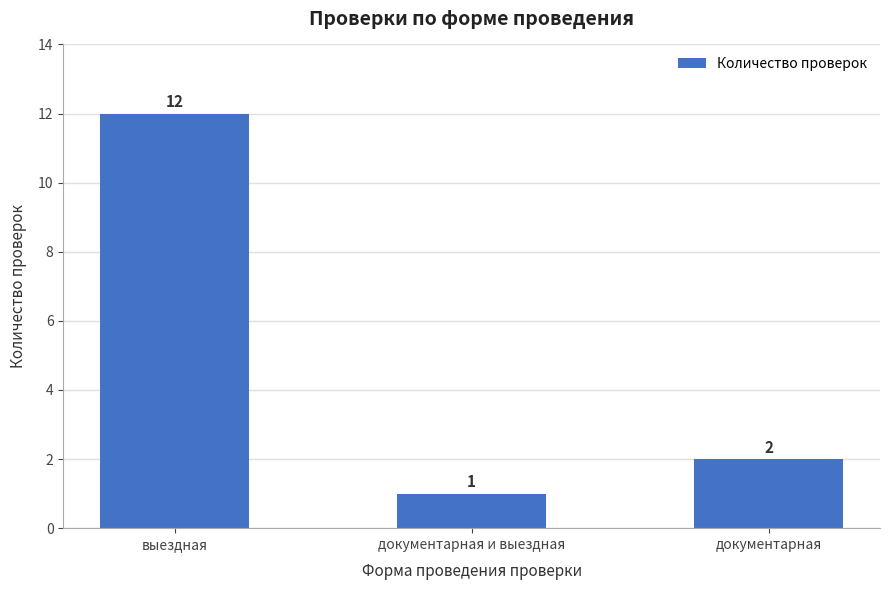

What is the difference between the maximum and minimum values?

11